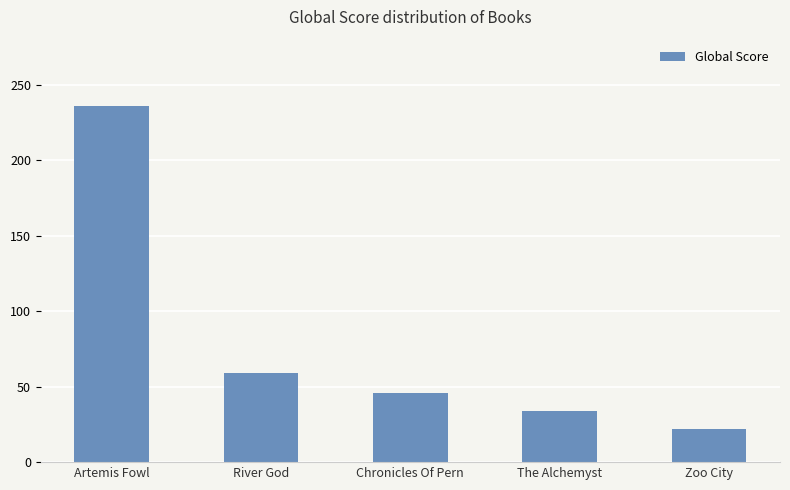

True or false: the data shows 236 at Artemis Fowl.

True